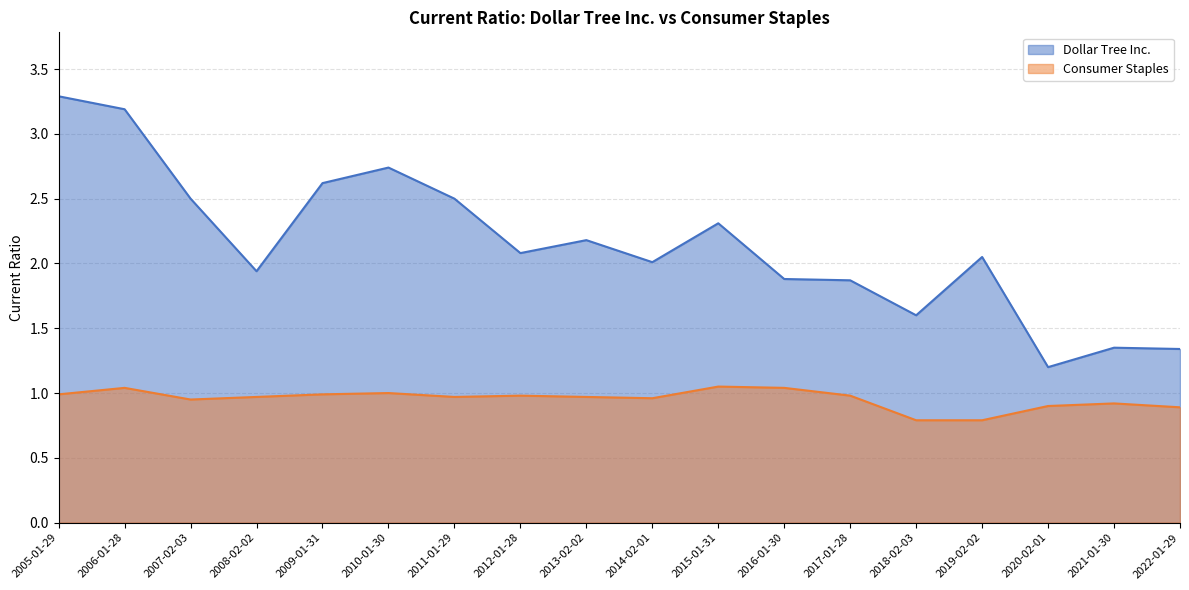

Which series has the largest range (max minus min)?

Dollar Tree Inc.